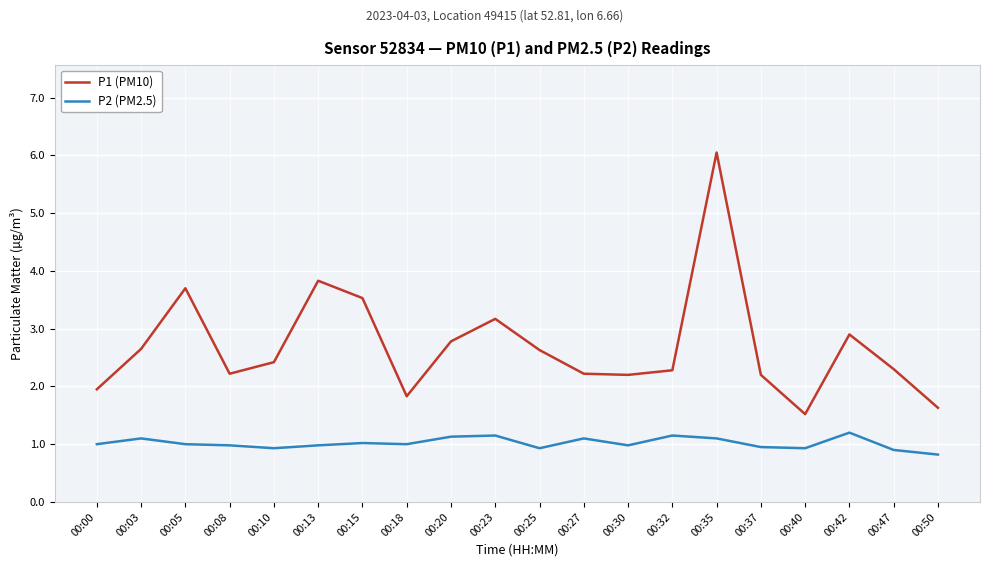

True or false: P2 (PM2.5) and P1 (PM10) intersect in this chart.

False